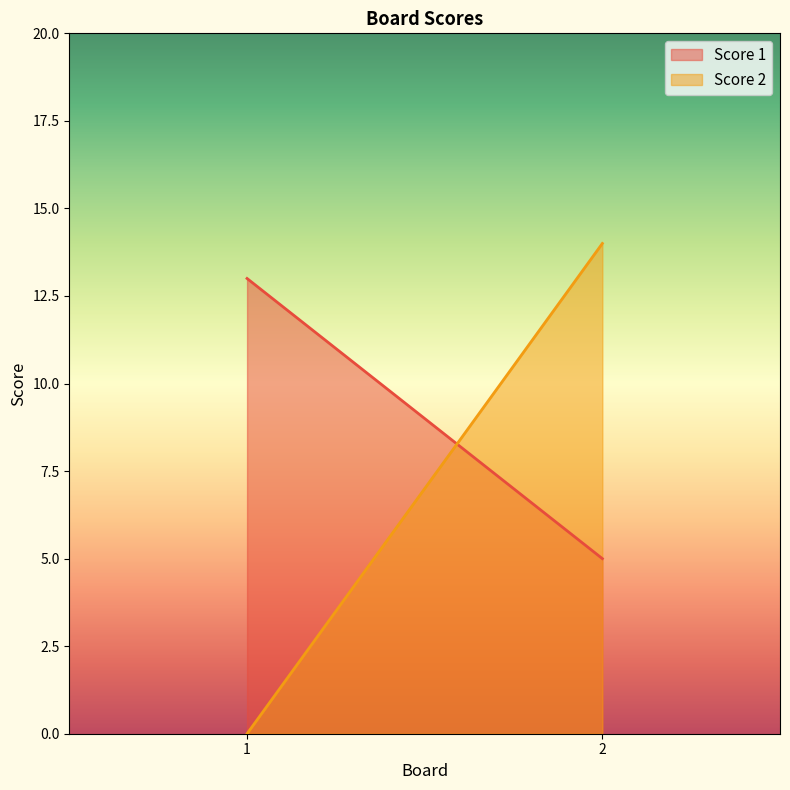

Does the chart have visible grid lines?

No